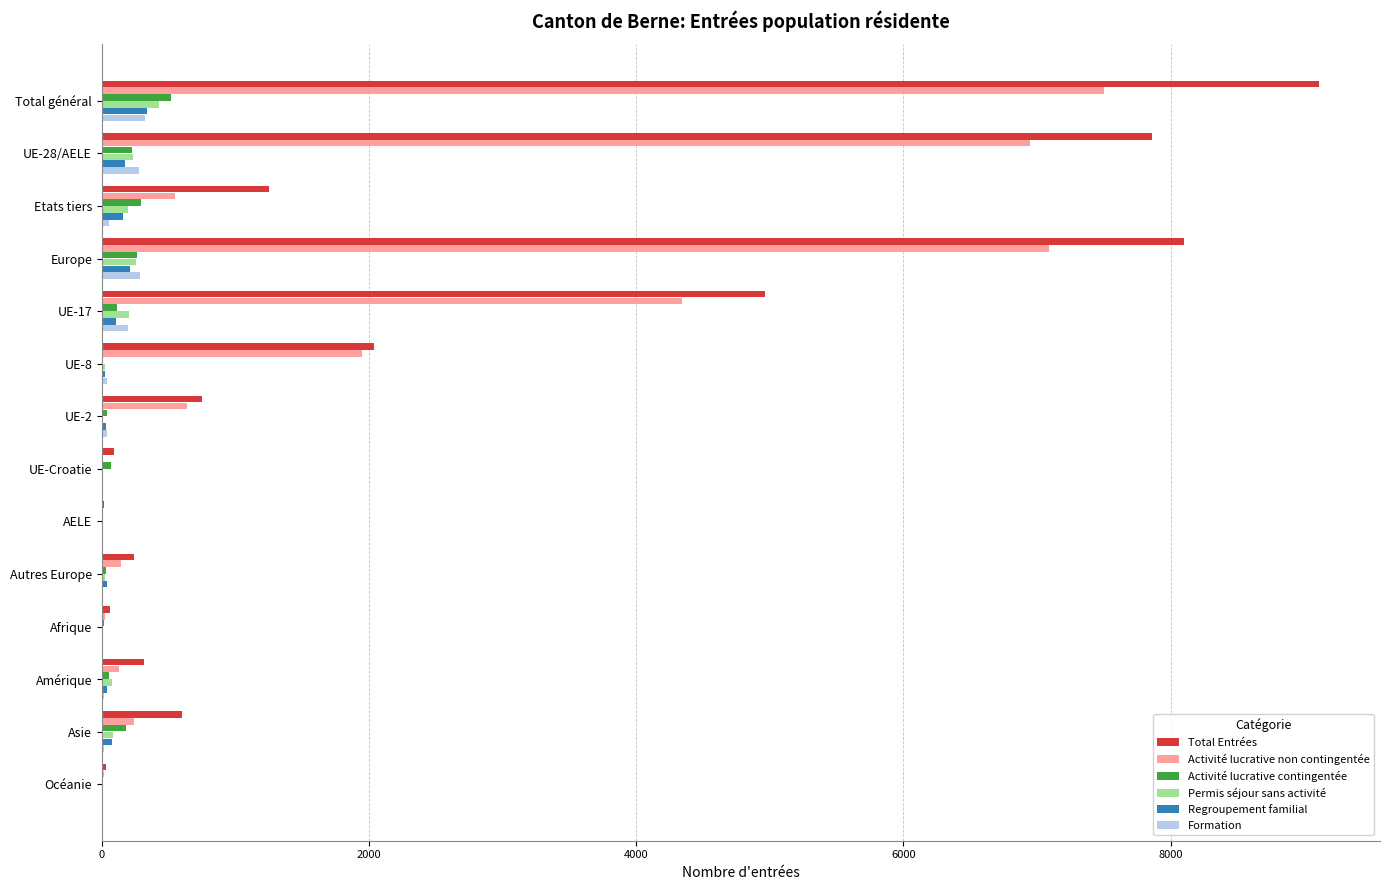

At which category is the sum across all series the highest?

Total général